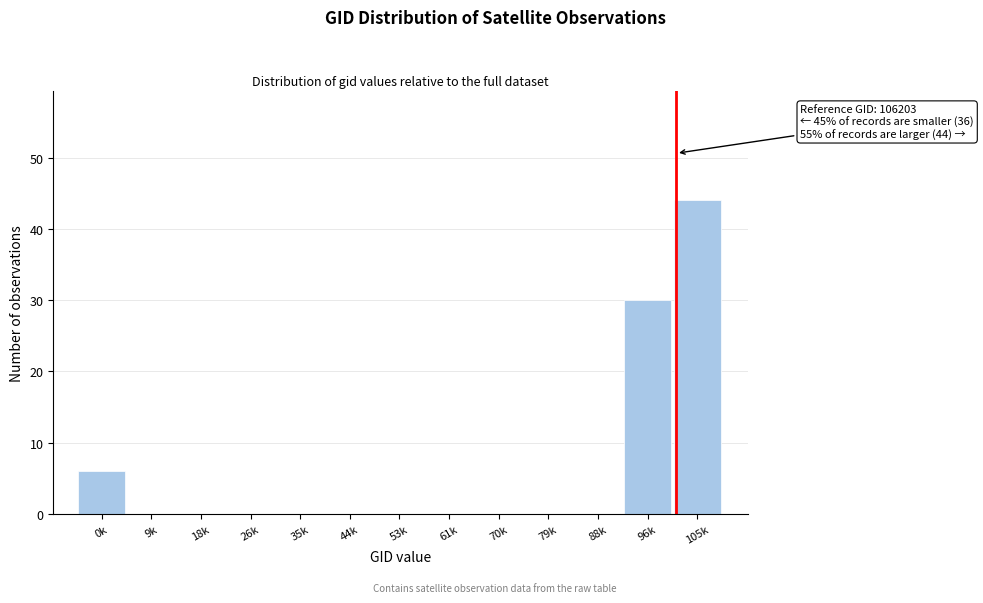

Reading right to left, transcribe all the data shown in this chart.

105k=44	96k=30	88k=0	79k=0	70k=0	61k=0	53k=0	44k=0	35k=0	26k=0	18k=0	9k=0	0k=6